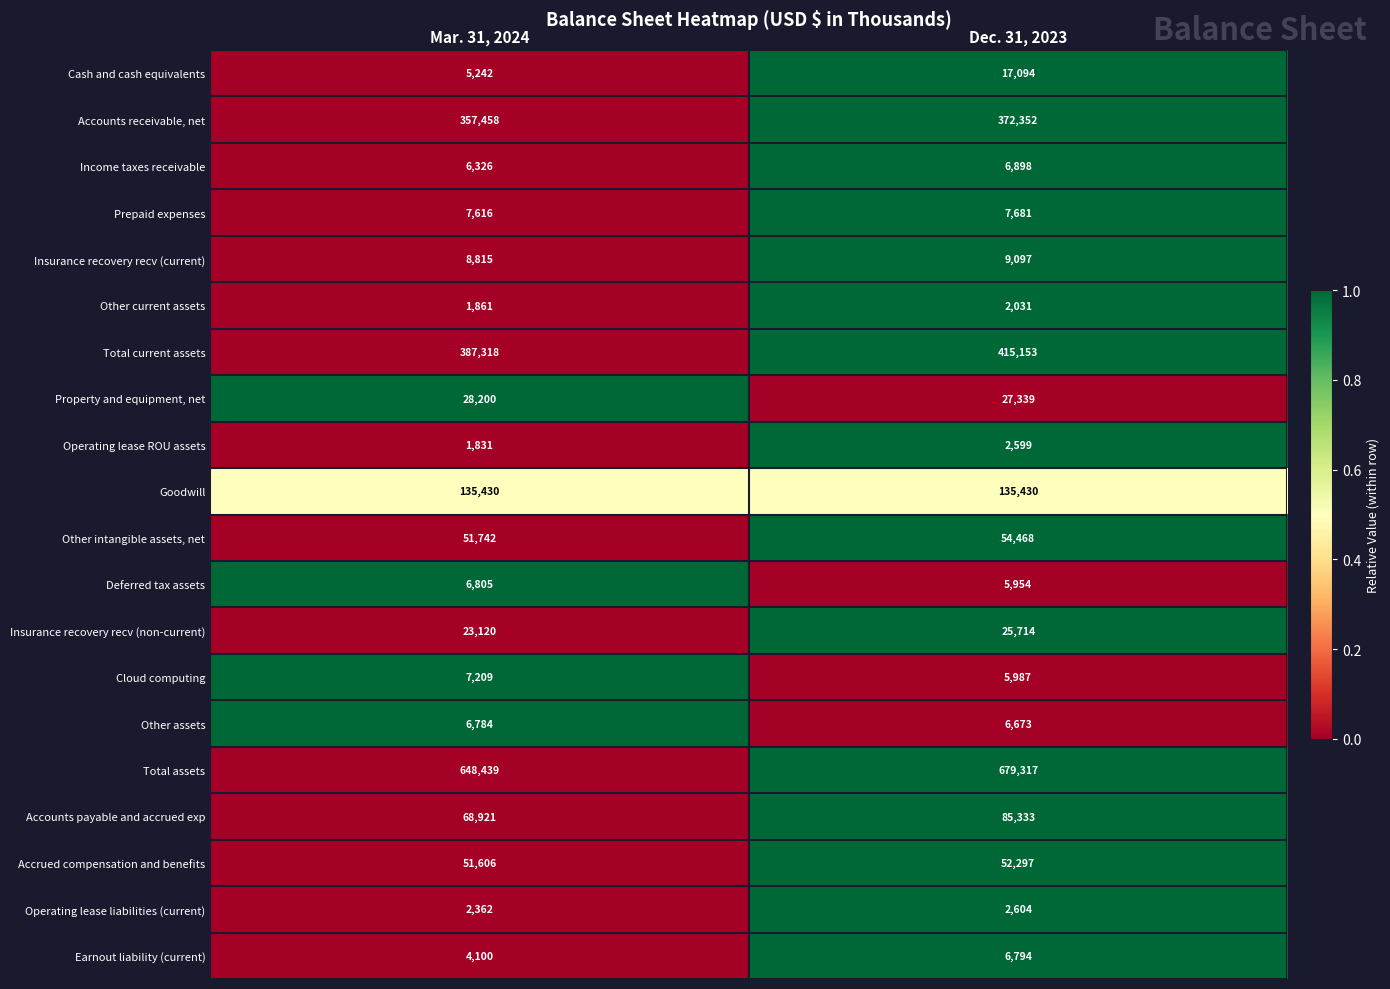

What is the average value of the Operating lease liabilities (current) series?

2483